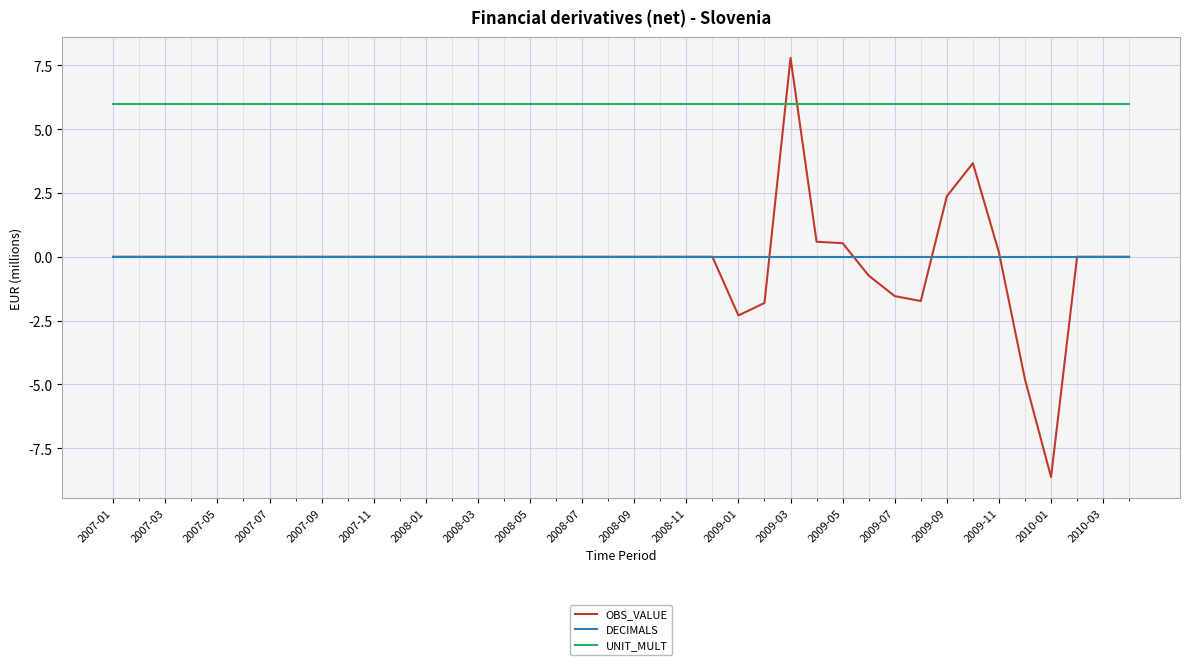

True or false: OBS_VALUE and UNIT_MULT intersect in this chart.

True